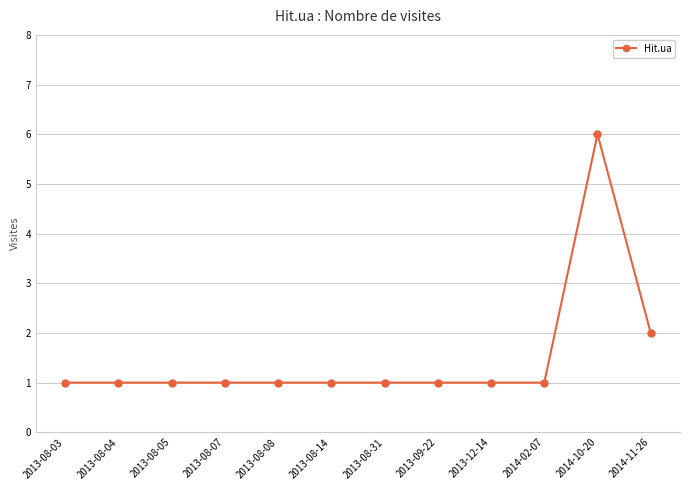

What position from the right is 2013-09-22?

5